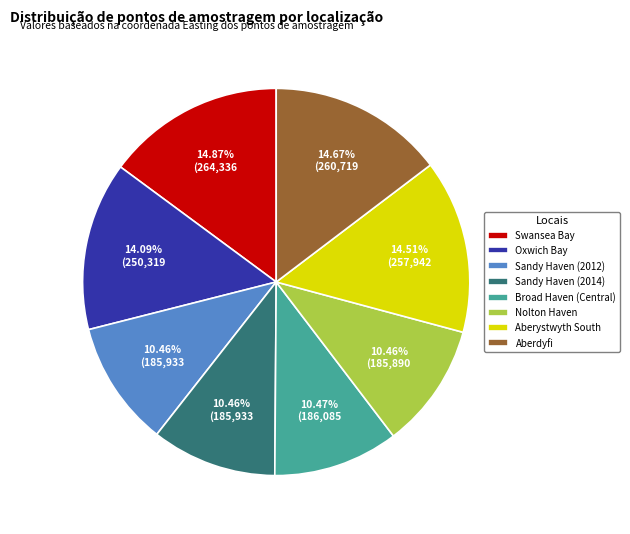

Is it true that Sandy Haven (2012) is 10% of the pie?

True